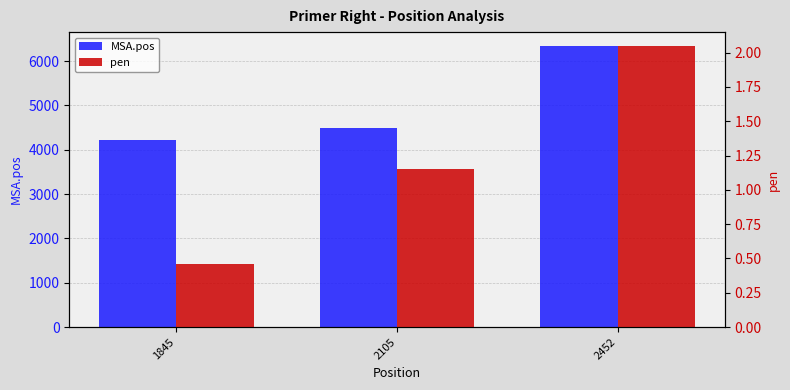

What is the value of the pen bar at the 3rd from the left?

2.0